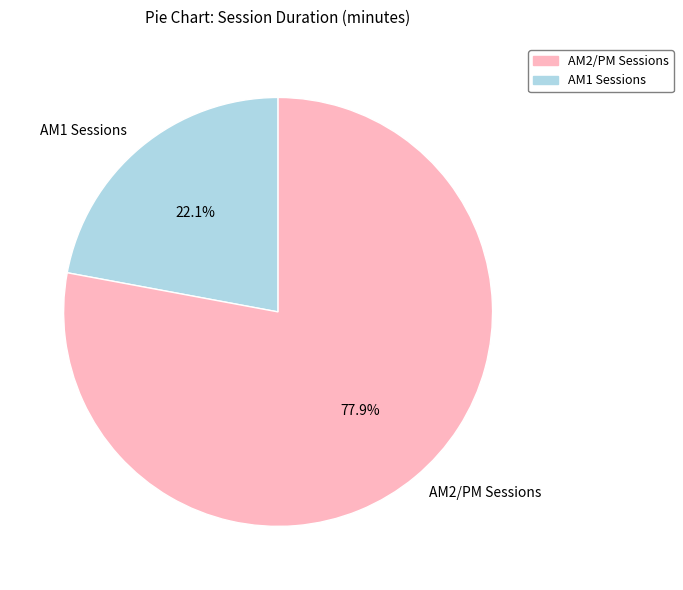

Count the number of slices in the pie.

2